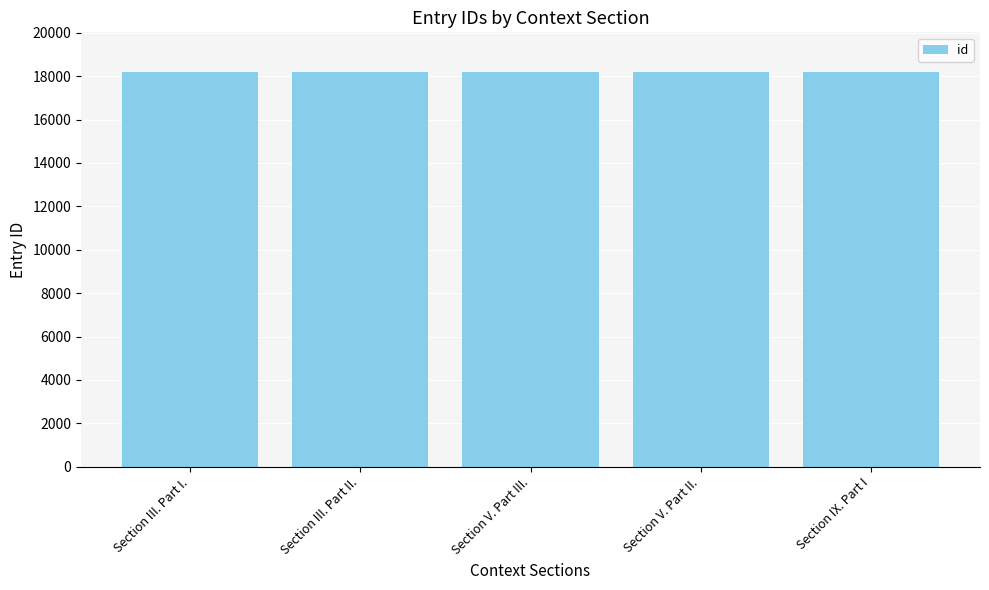

Are the bars grouped side by side (vs. stacked)?

No